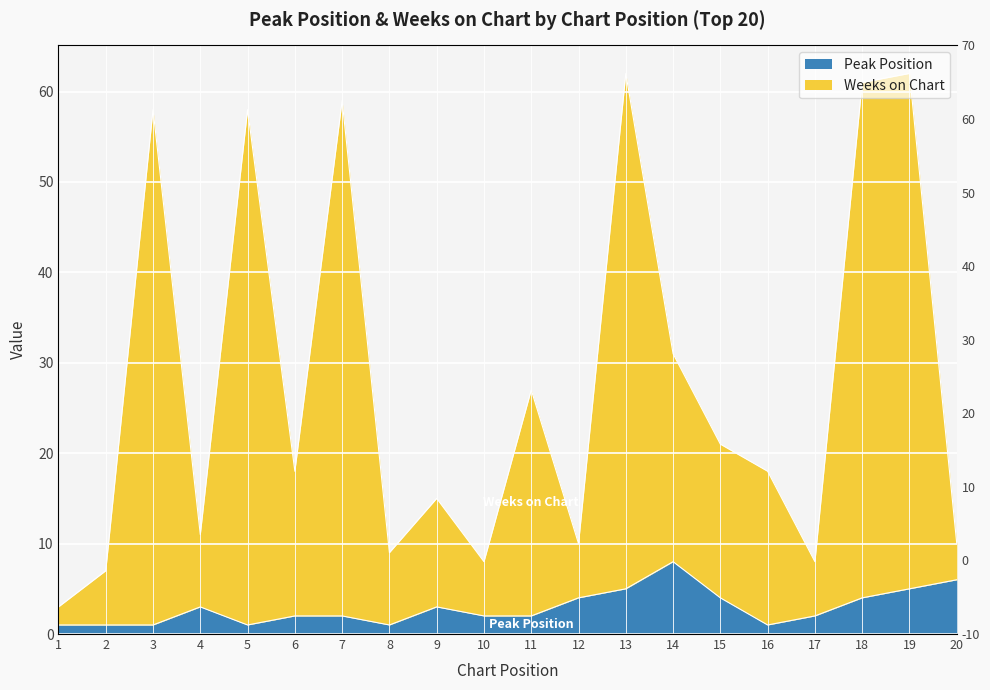

True or false: Weeks on Chart has a value of 31 at 14.

True